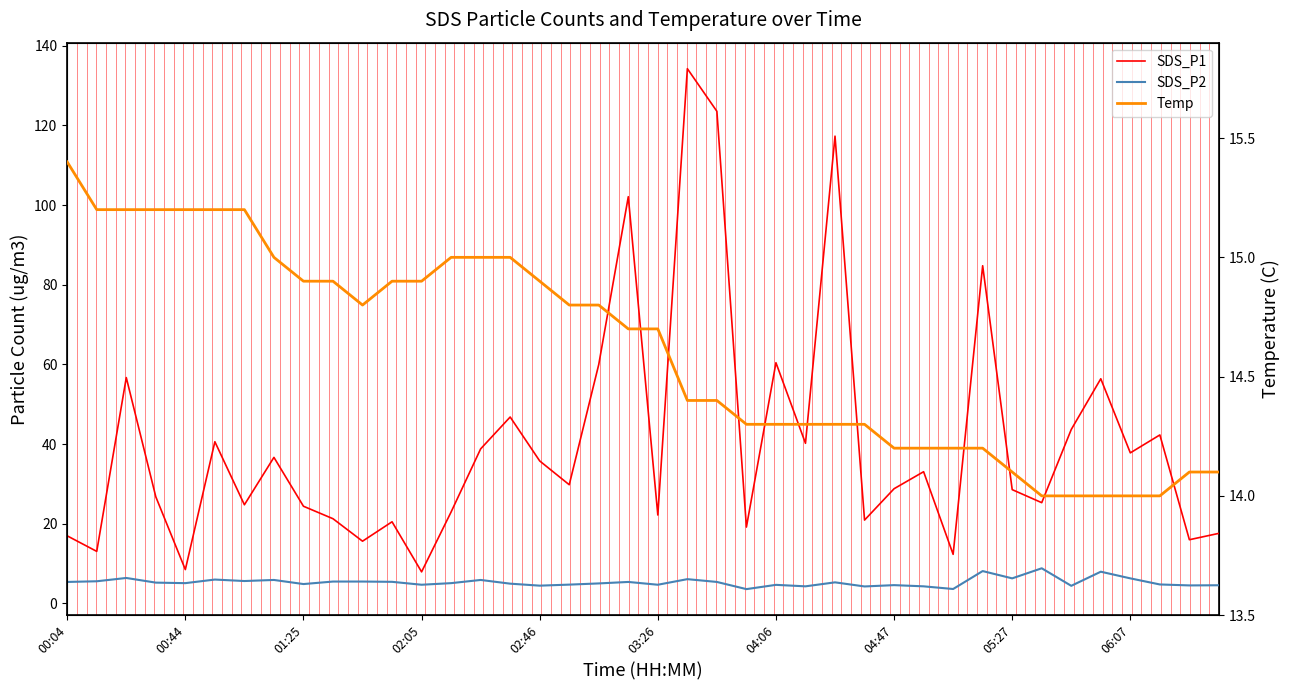

What is the difference between the maximum and minimum values in the SDS_P2 series?

5.2